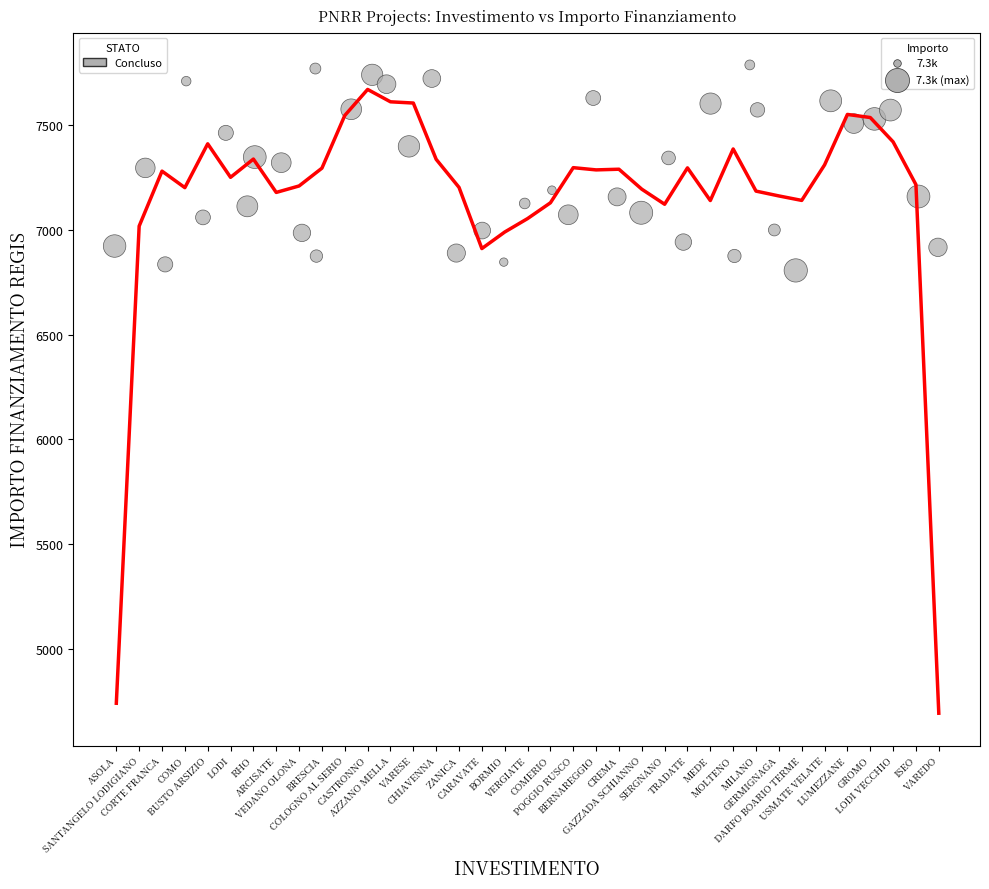

What is the range of Y values (max minus min)?

981.4